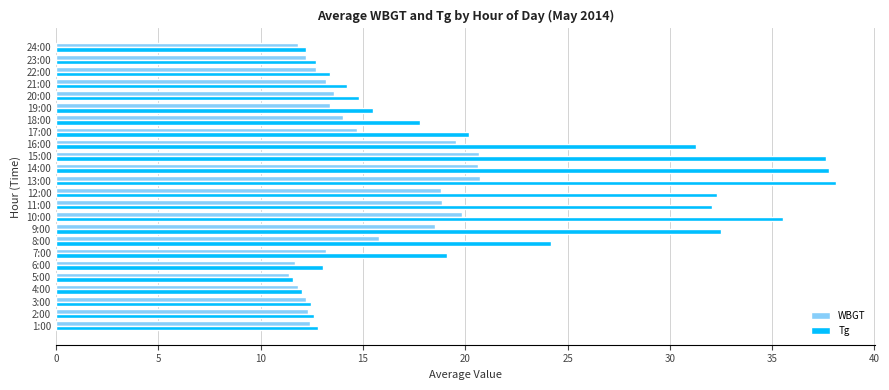

What is the difference between the maximum and minimum values in the WBGT series?

9.3